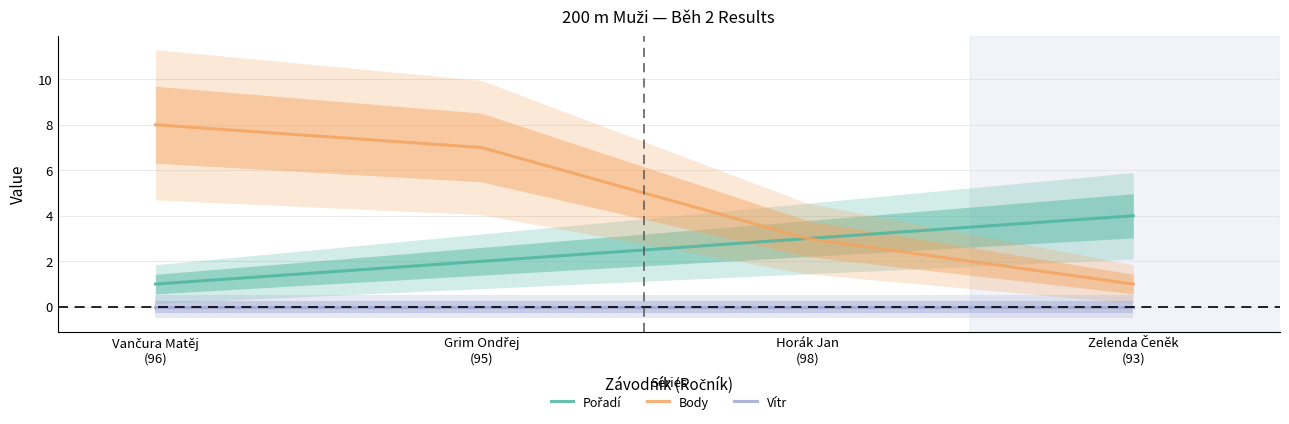

Is the value of Body at Zelenda Čeněk
(93) greater than the value of Vítr at Grim Ondřej
(95)?

Yes